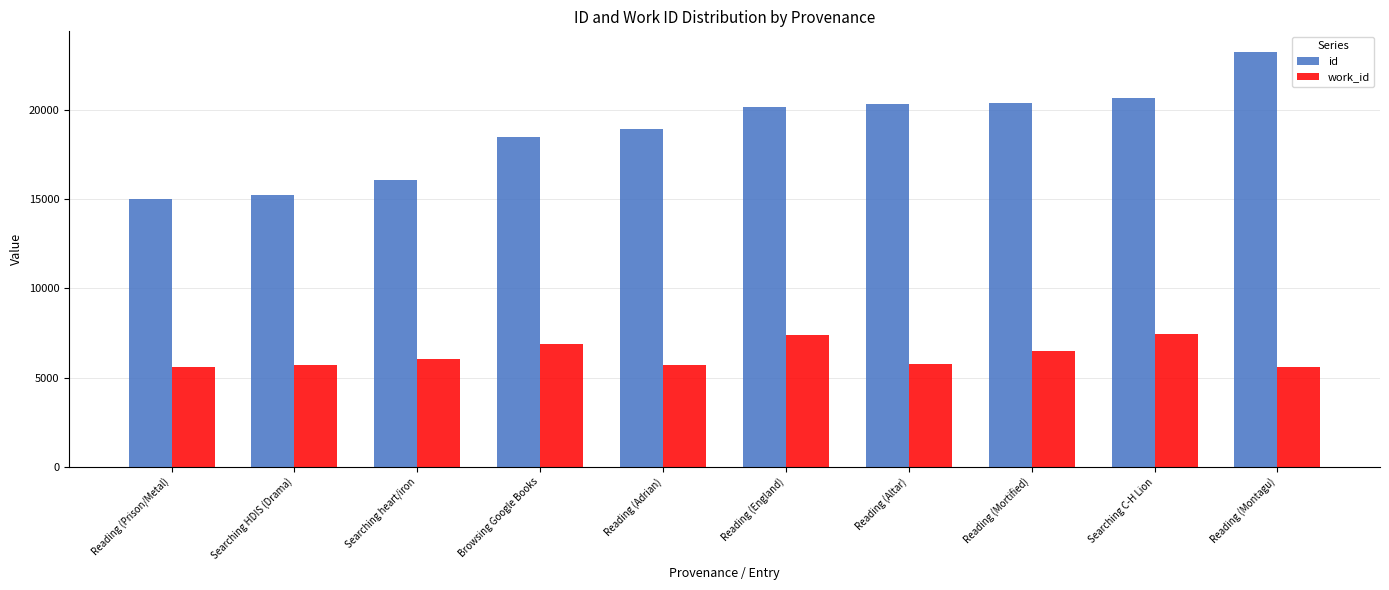

How many bars are there in each group?

2